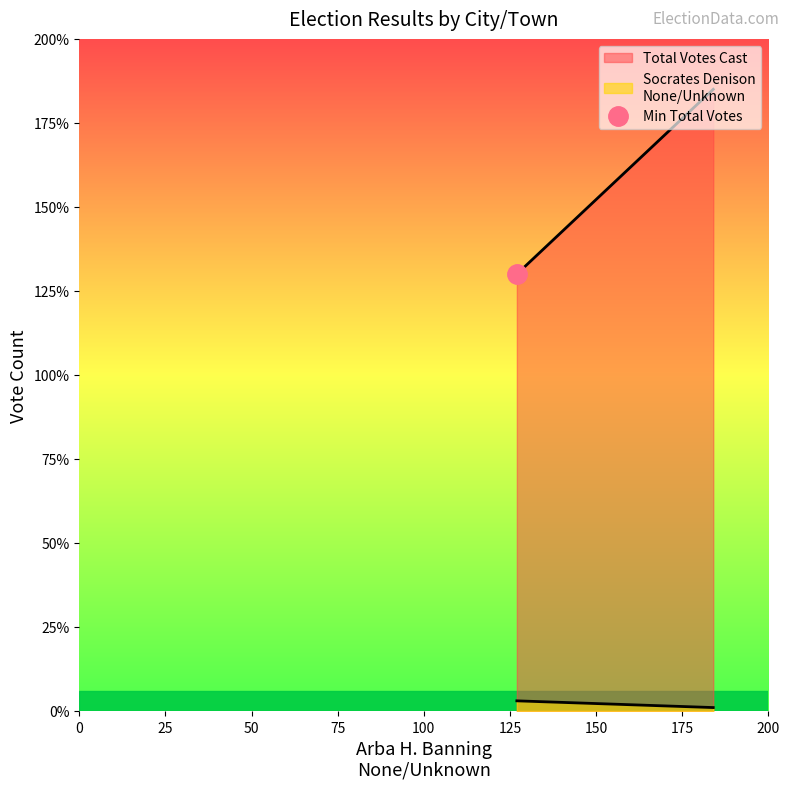

How many lines are shown in the chart?

2